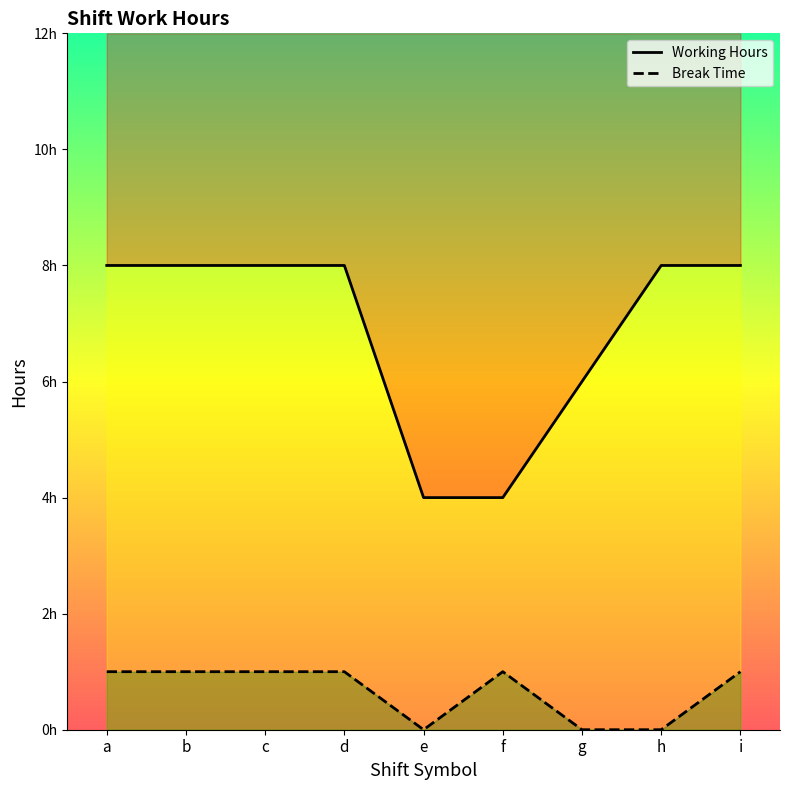

What value does the Working Hours series have at g?

6